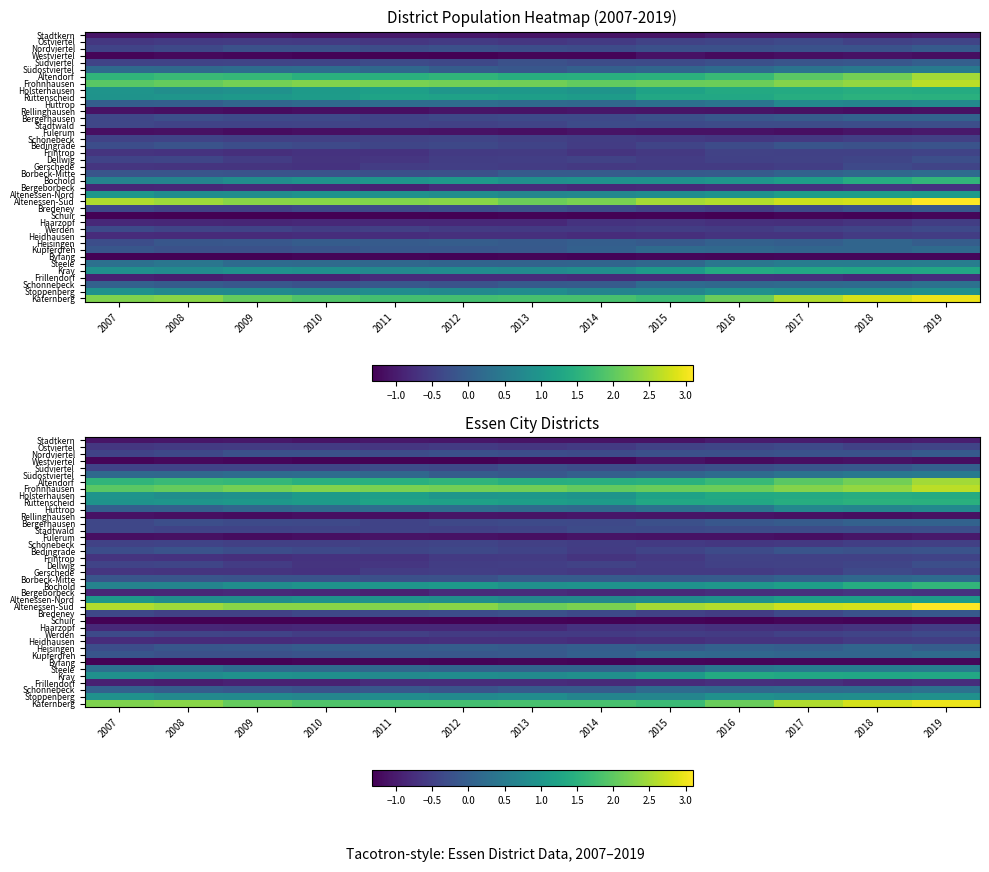

Which series has the largest total across all categories?

Altenessen-Süd